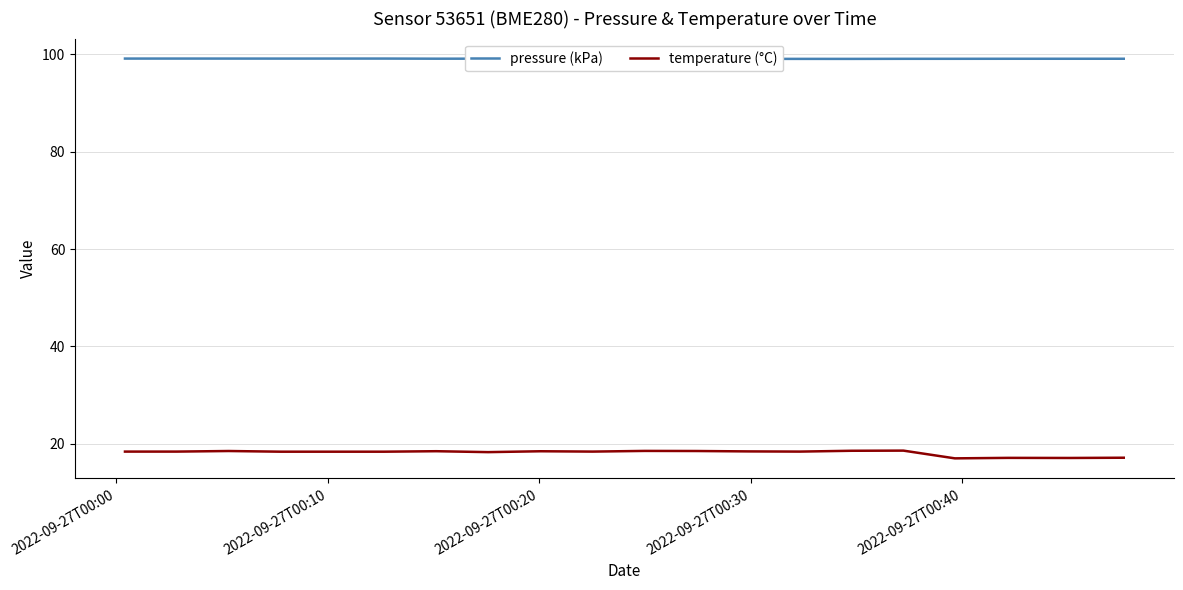

List the series in order of their overall mean, highest first.

pressure (kPa), temperature (°C)